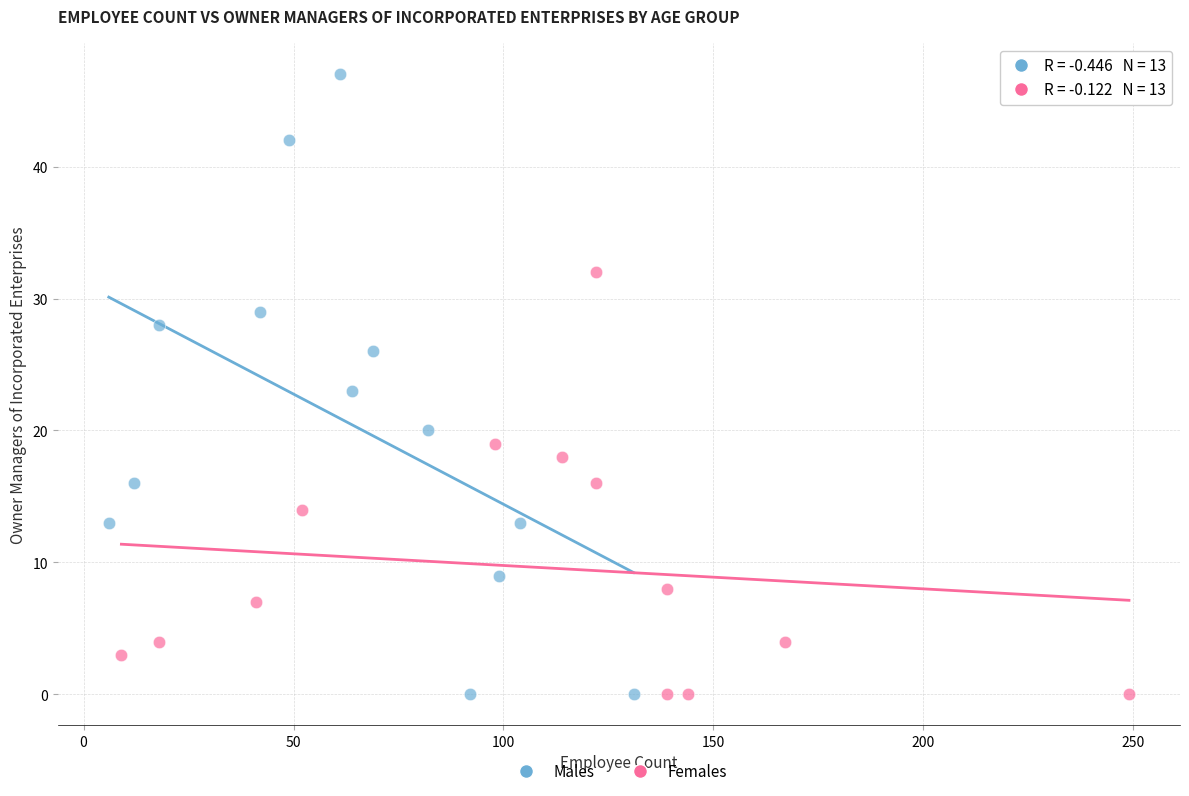

Which series has the largest Y range (max minus min)?

Males